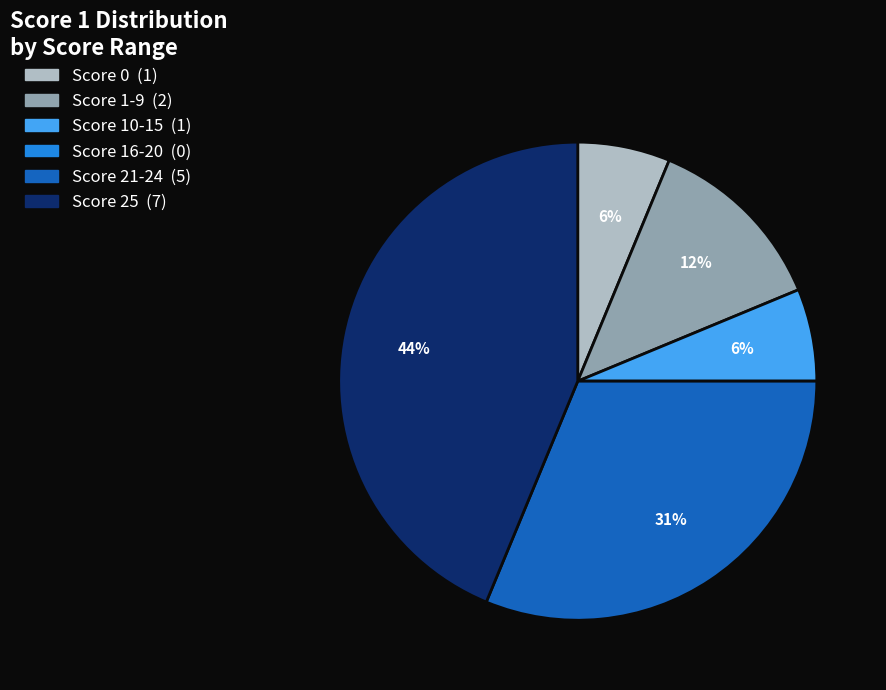

Is there any slice that represents more than half of the pie?

No